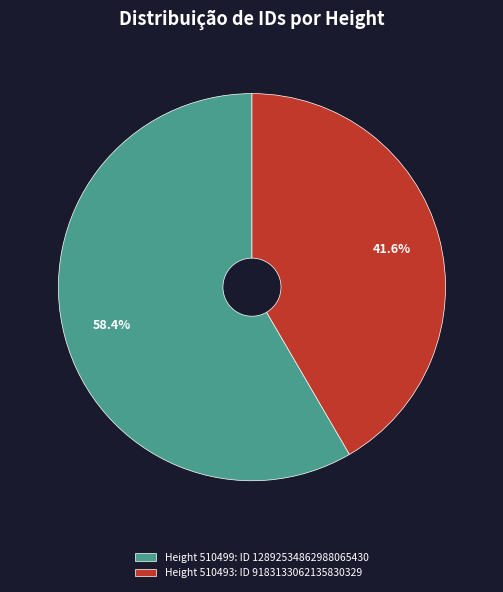

Count the number of slices in the pie.

2